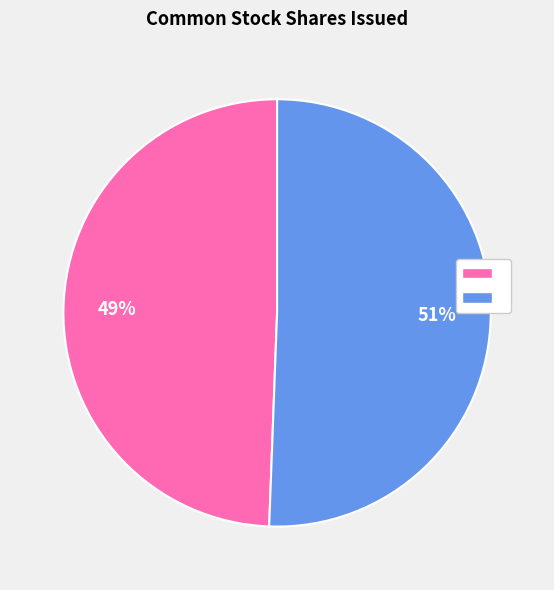

To the nearest percent, what is the average slice percentage?

50%